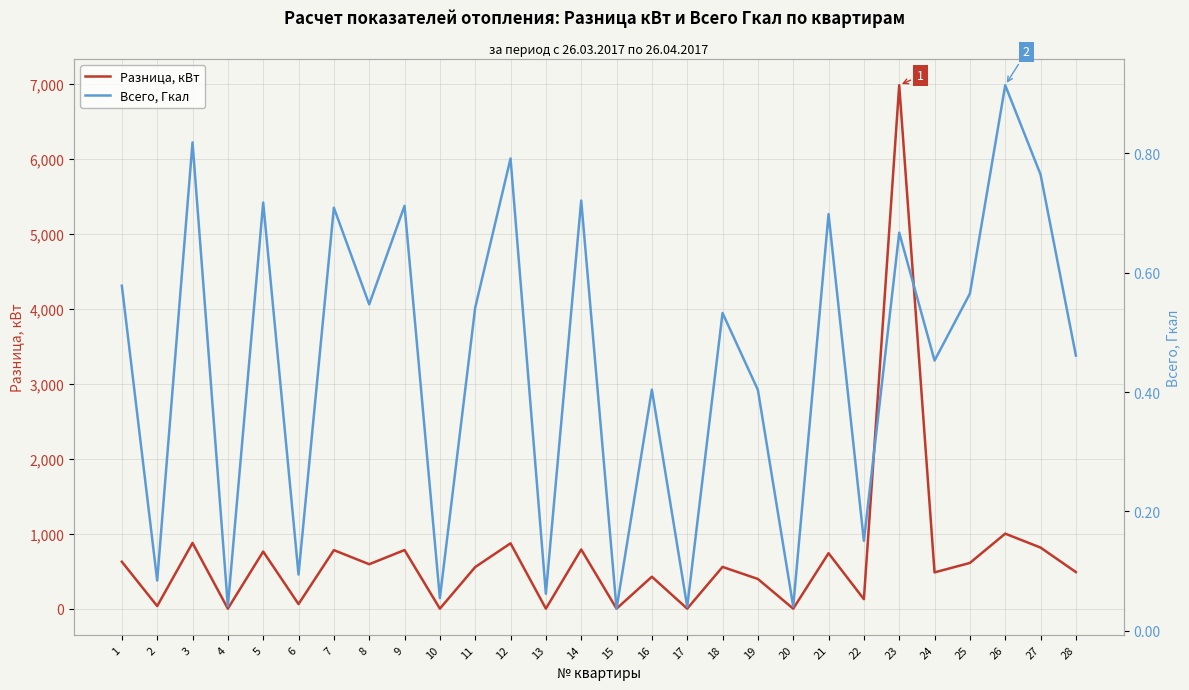

Which category has the lowest value in the Всего, Гкал series?

15